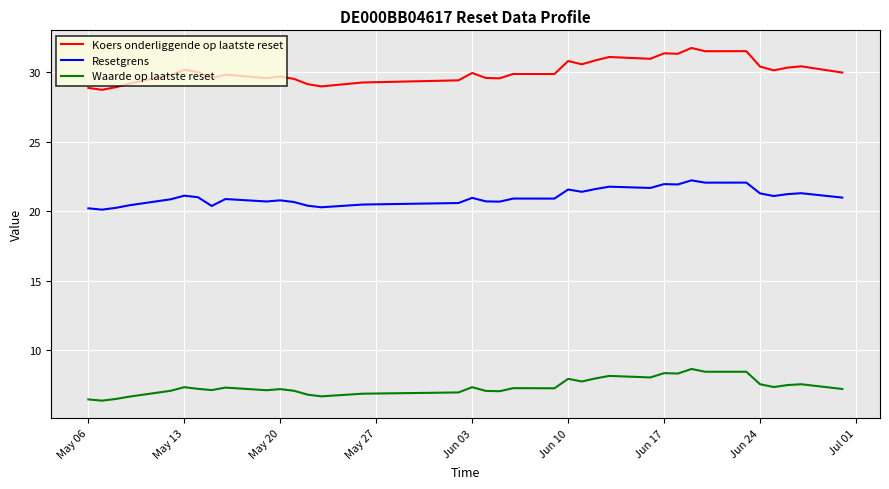

What are all the series names shown in the legend?

Koers onderliggende op laatste reset, Resetgrens, Waarde op laatste reset